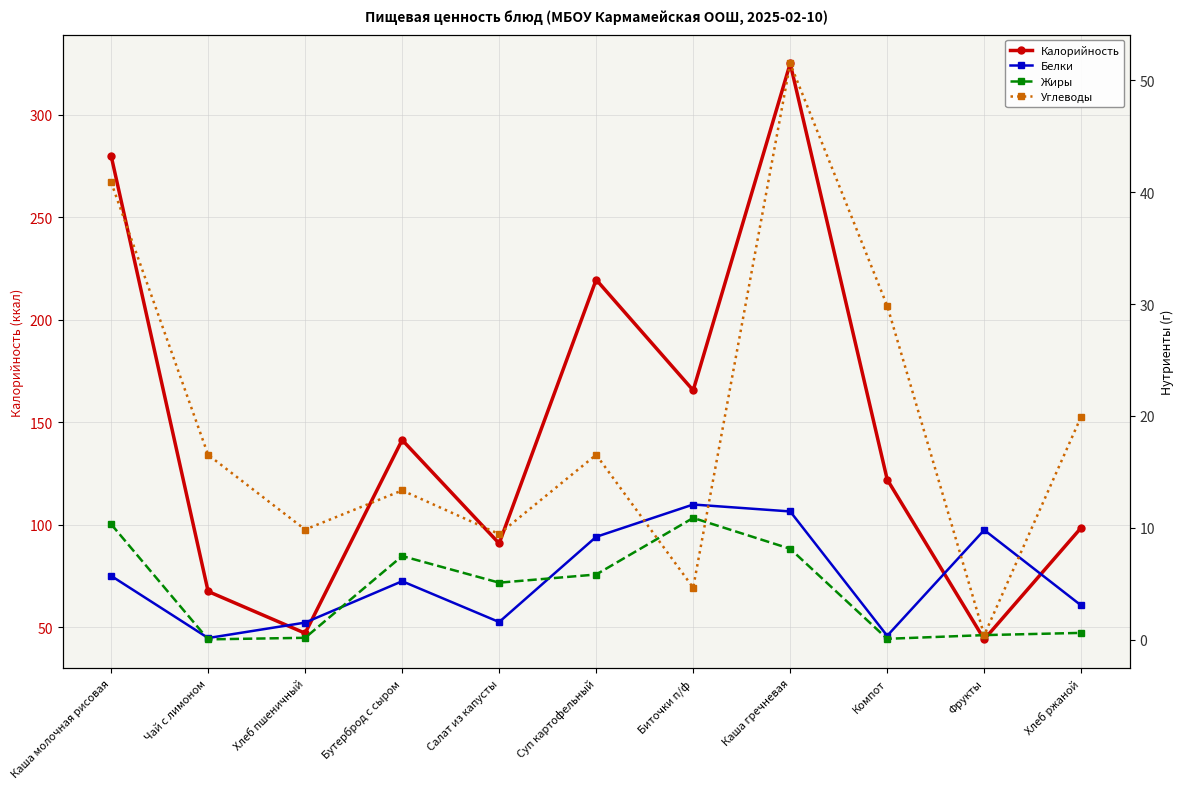

Is it true that Калорийность equals 90.8 at Салат из капусты?

True